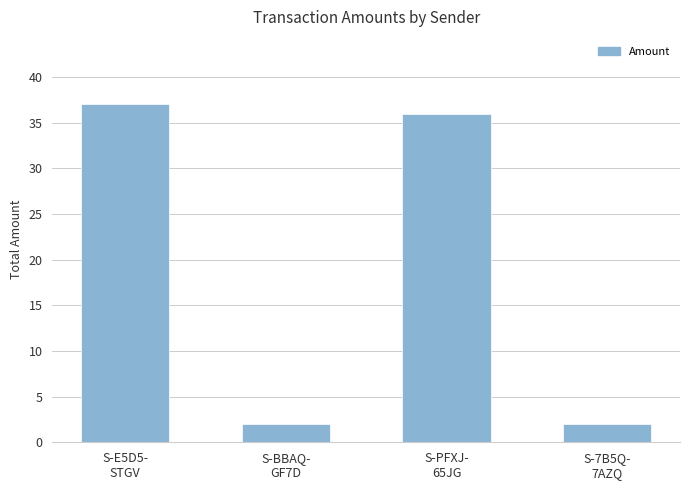

What is the maximum value shown in the chart?

37